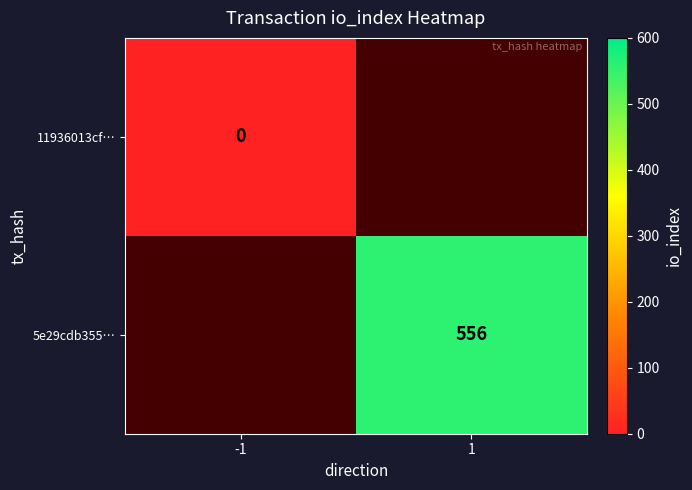

Is the value of 11936013cf… at -1 greater than the value of 5e29cdb355… at 1?

No